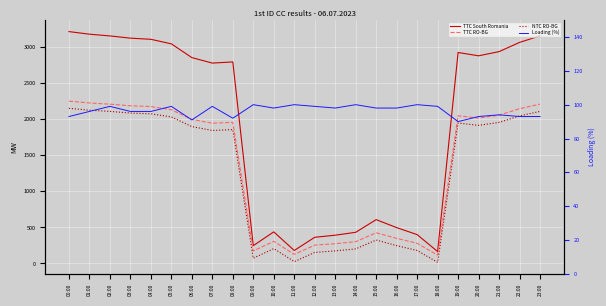

True or false: NTC RO-BG and TTC RO-BG cross at least once.

False